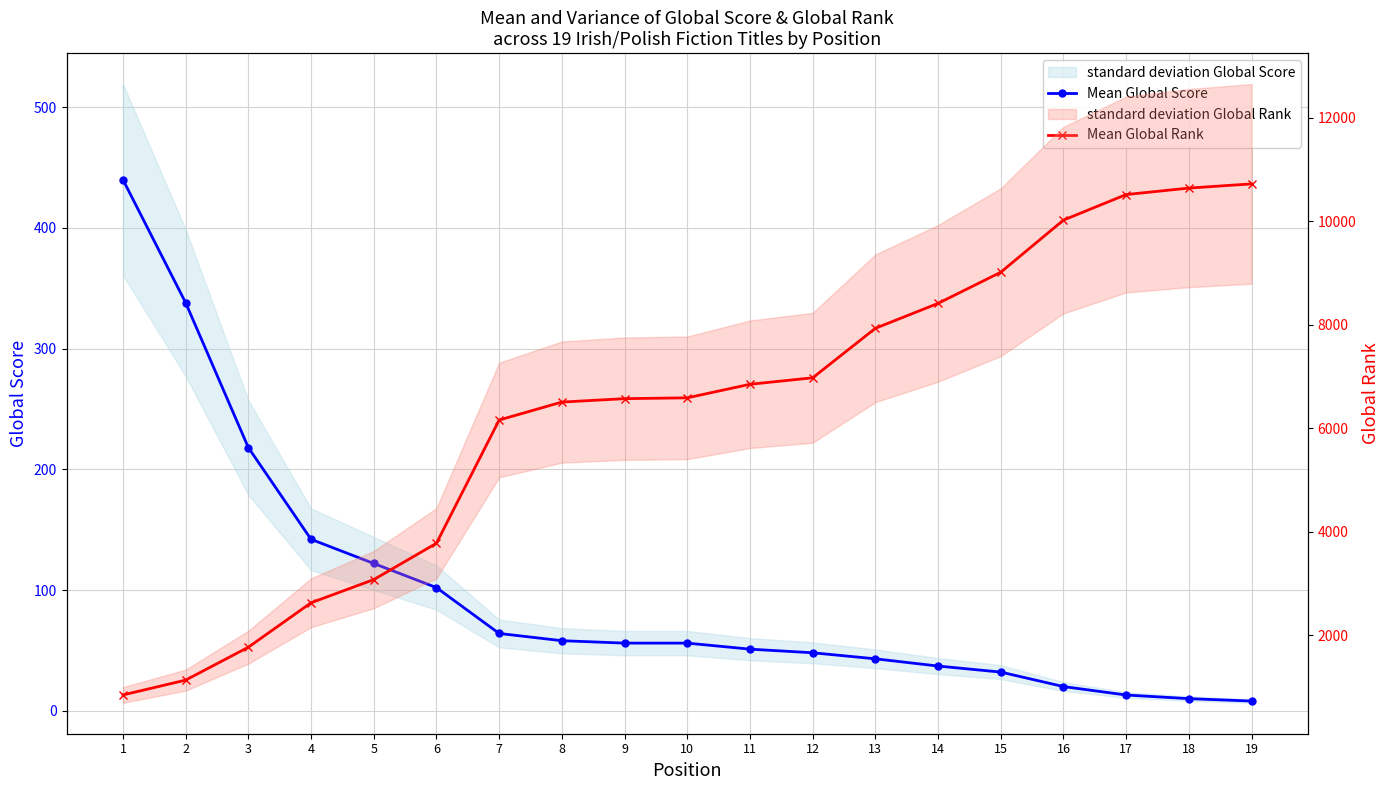

What value does the Mean Global Score series have at 13, to the nearest 50?

50